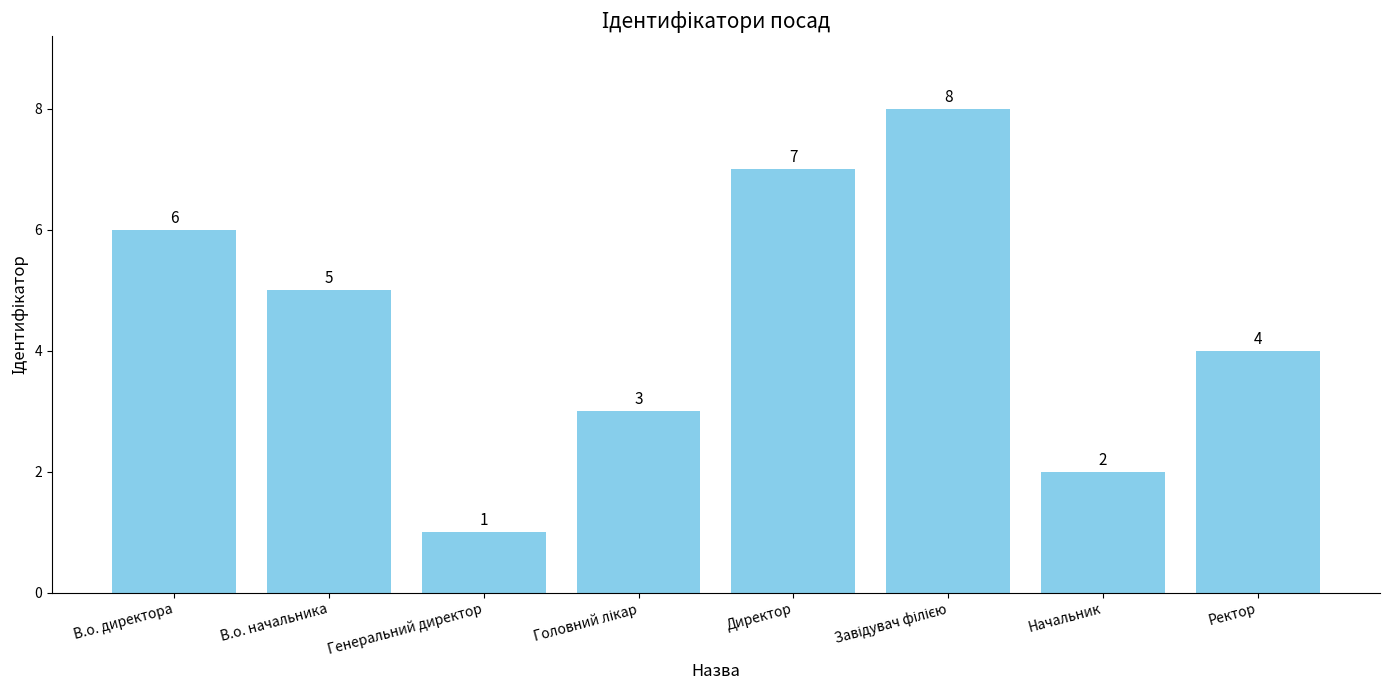

True or false: the data shows 4 at Ректор.

True